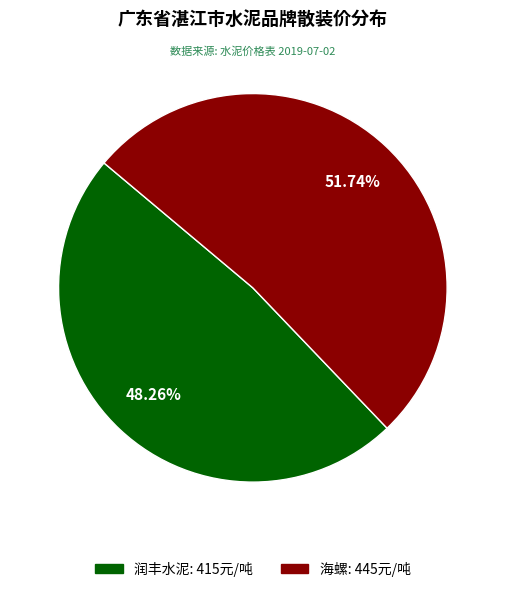

To the nearest percent, what is the difference between the largest and smallest slice percentages?

3%